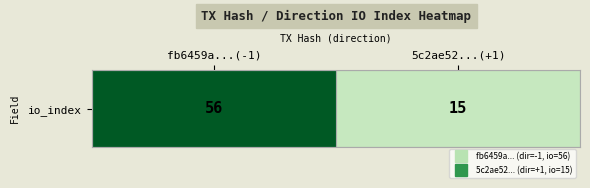

Which label corresponds to the smallest value in the chart?

5c2ae52...(+1)